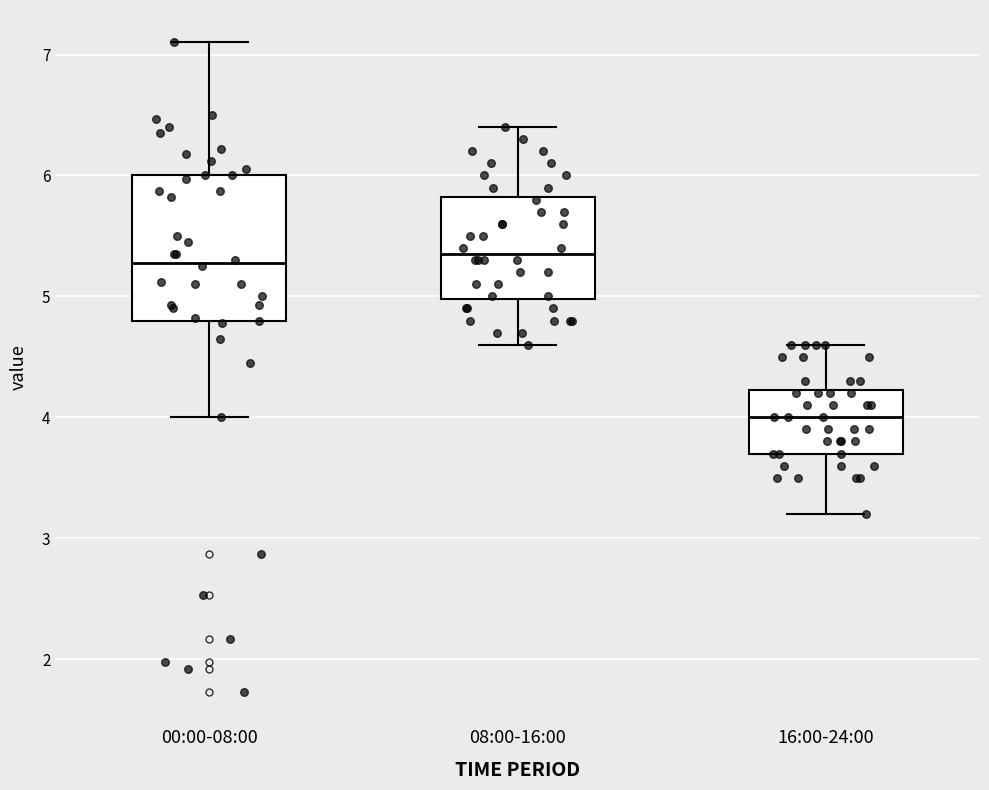

Which box has the lowest median line?

16:00-24:00